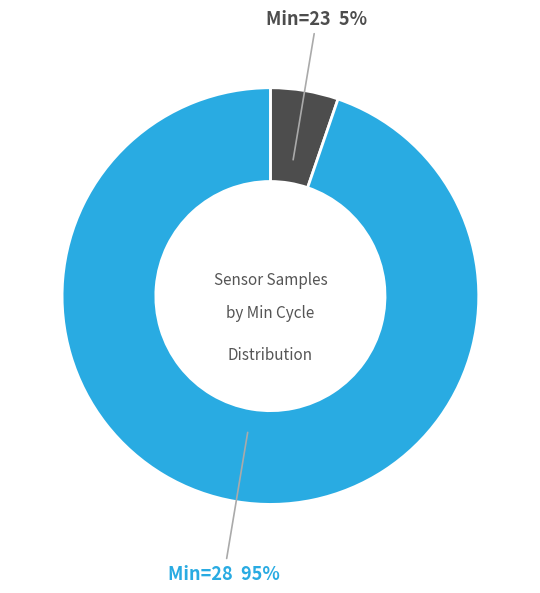

The Min=23 slice represents 5% of the pie. True or false?

True